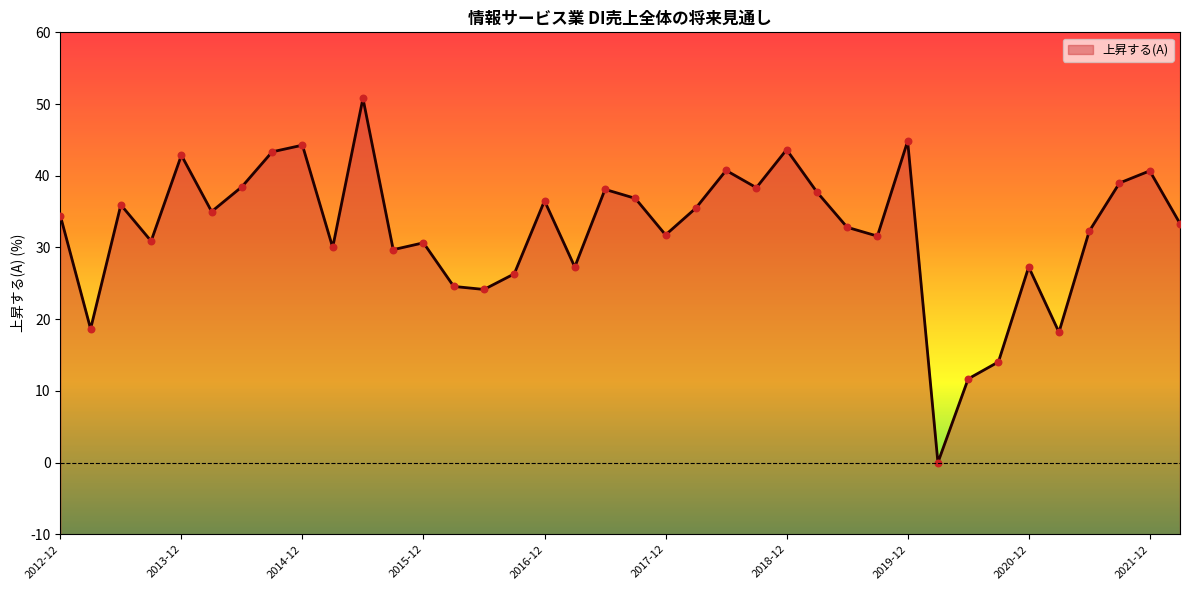

Approximately how many times larger is the value at 2019-03 compared to 2017-12?

1.2